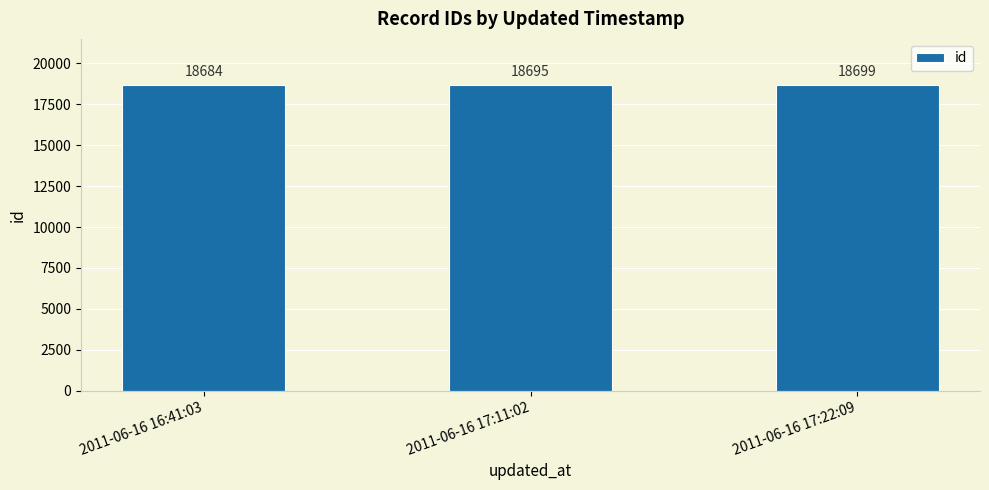

Rank the categories by value from highest to lowest.

2011-06-16 17:22:09, 2011-06-16 17:11:02, 2011-06-16 16:41:03